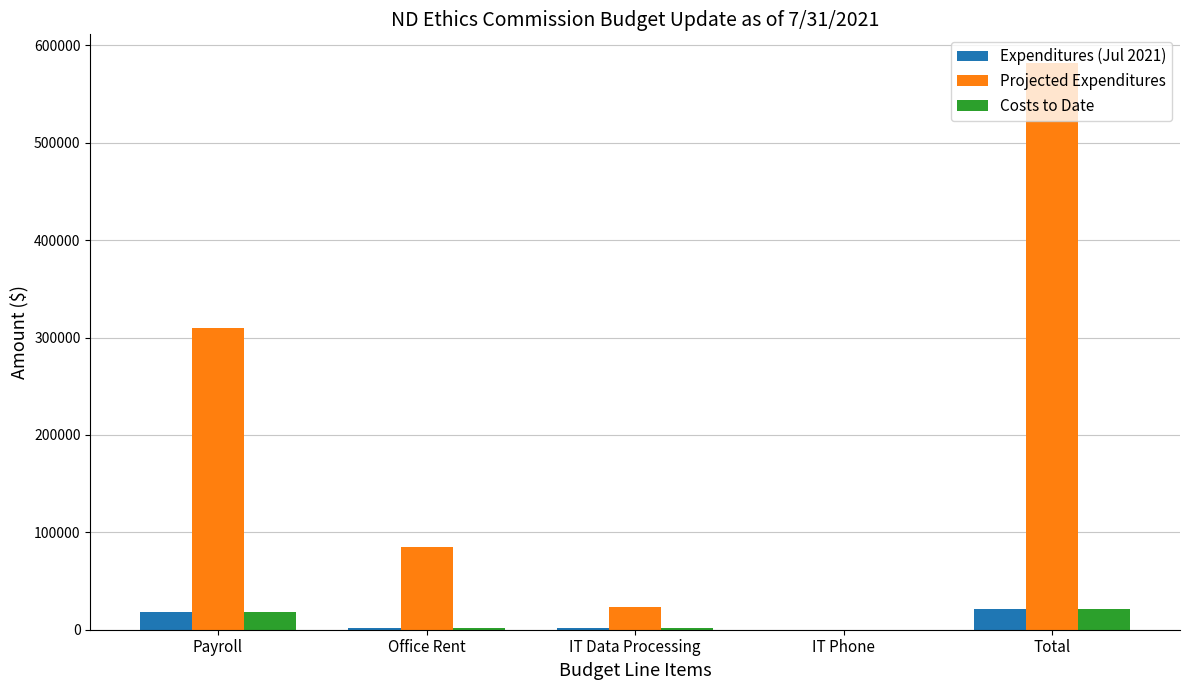

Which series has the widest spread of values?

Projected Expenditures